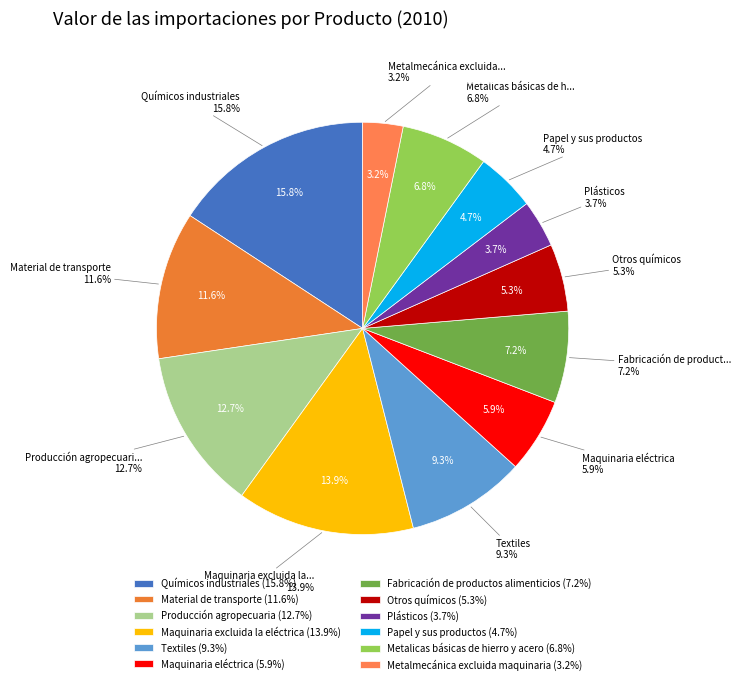

The Textiles slice represents 24% of the pie. True or false?

False